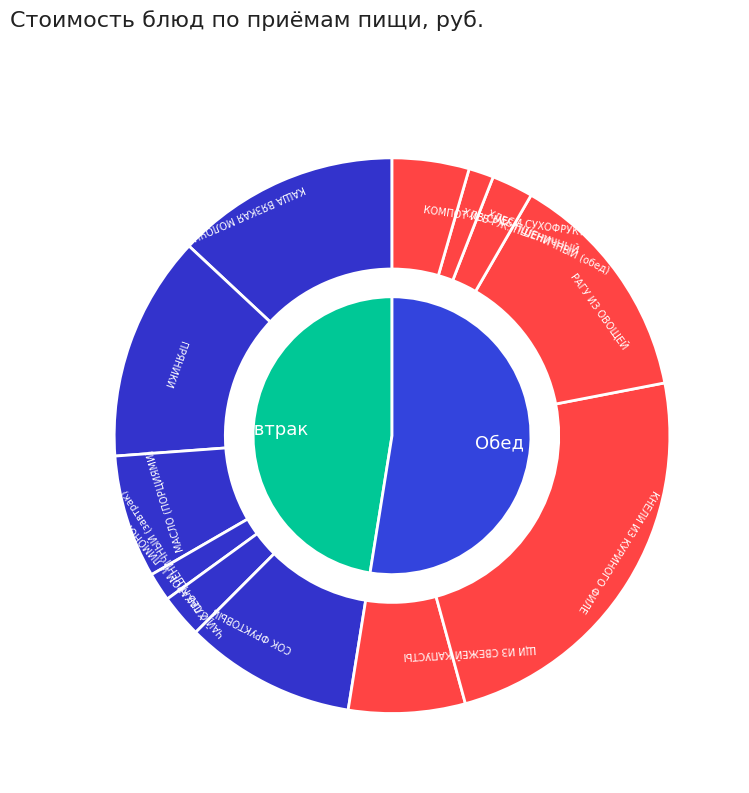

What is the ratio of the value at КОМПОТ ИЗ СМЕСИ СУХОФРУКТОВ to the value at СОК ФРУКТОВЫЙ?

0.4